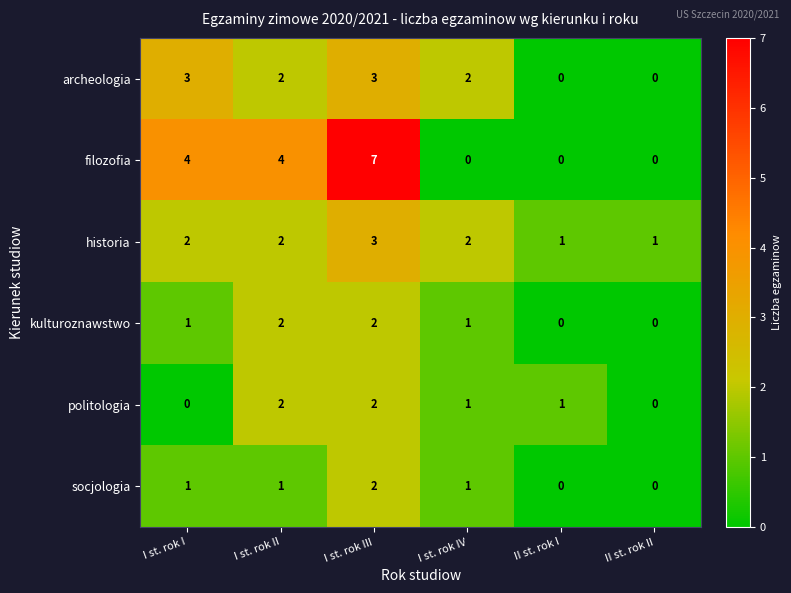

What is the maximum value for filozofia?

7